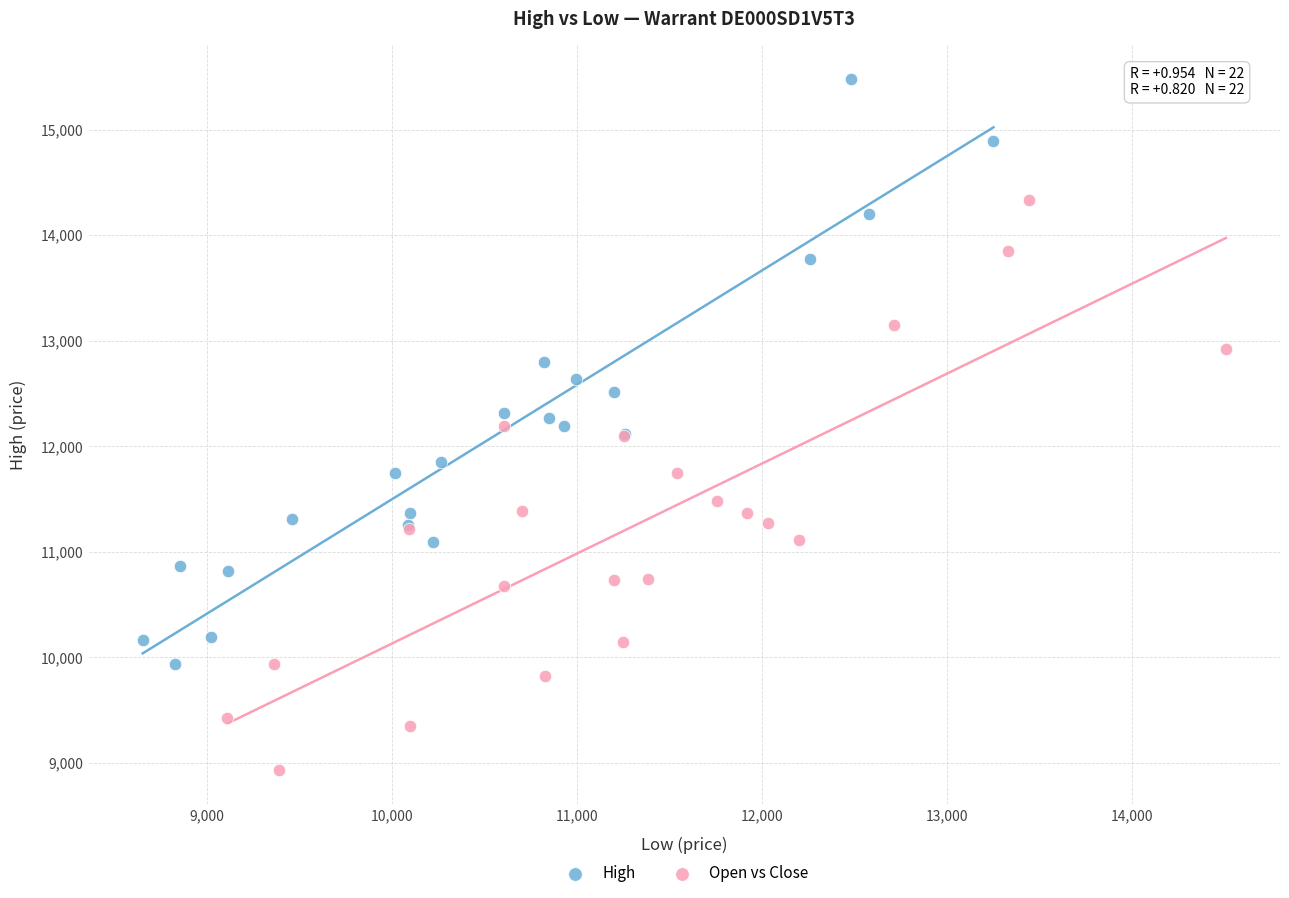

What are all the series names shown in the legend?

High, Open vs Close